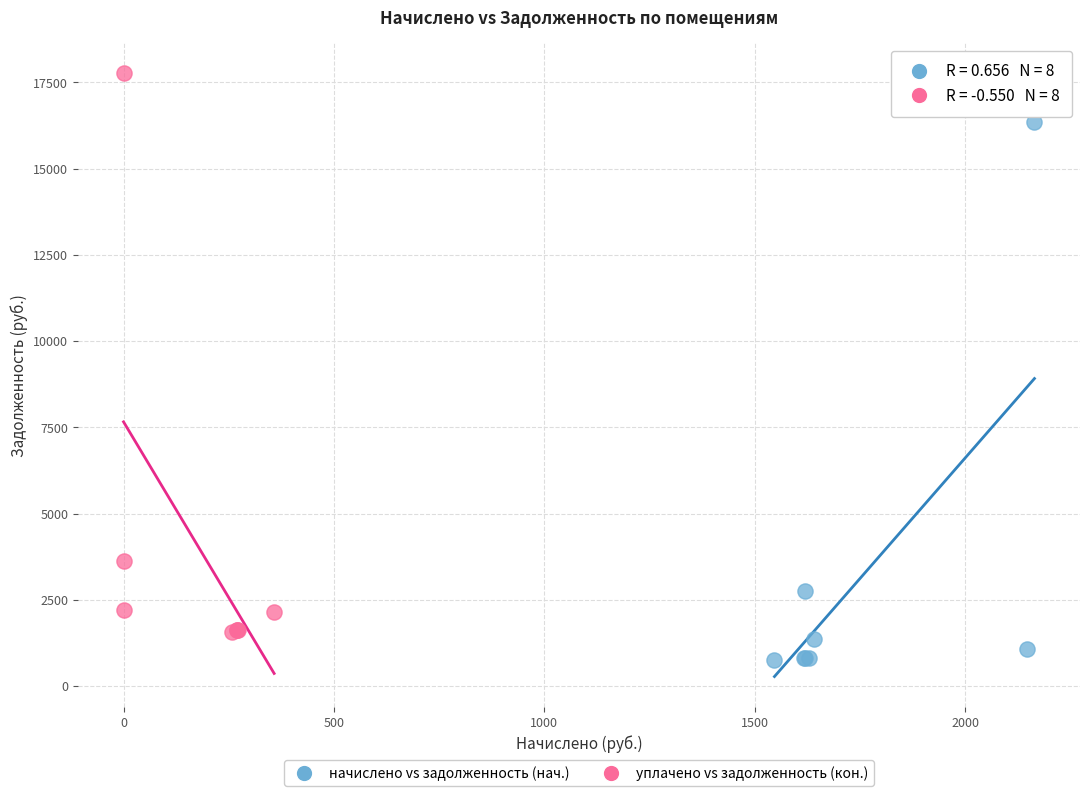

Which series reaches the minimum Y coordinate?

начислено vs задолженность (нач.)